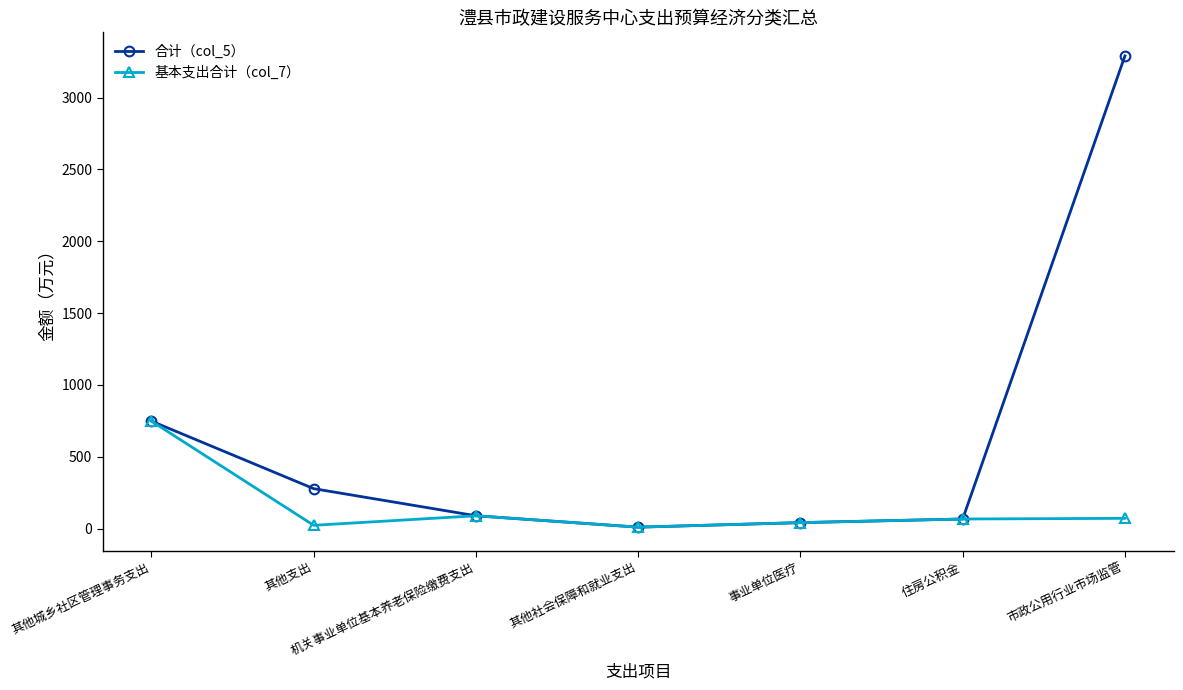

True or false: 合计（col_5） has more than 1 interior local peaks.

False